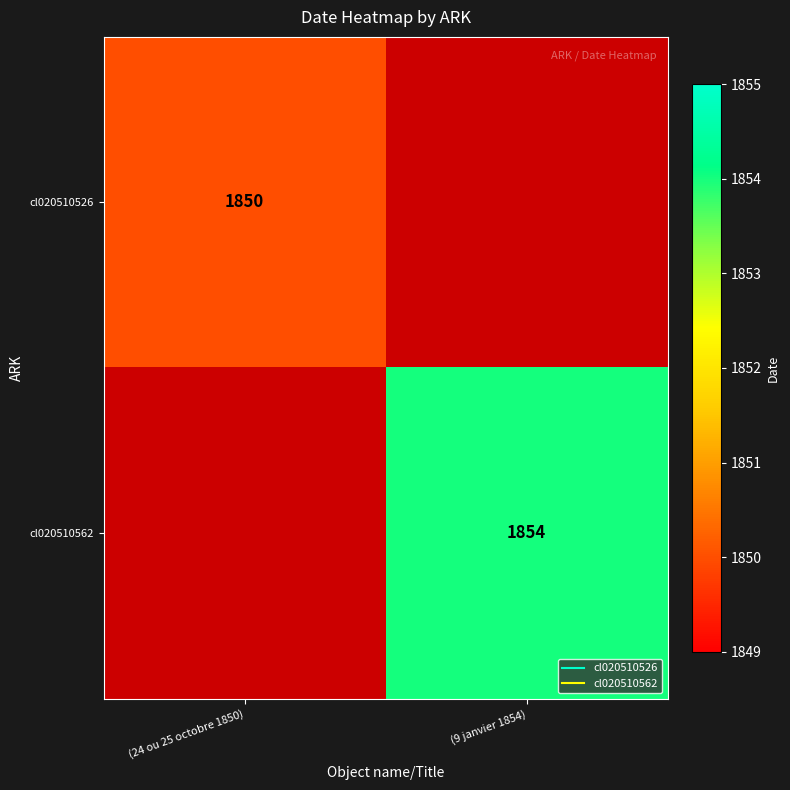

Count the cl020510562 values in the range 0 to 1854.

2